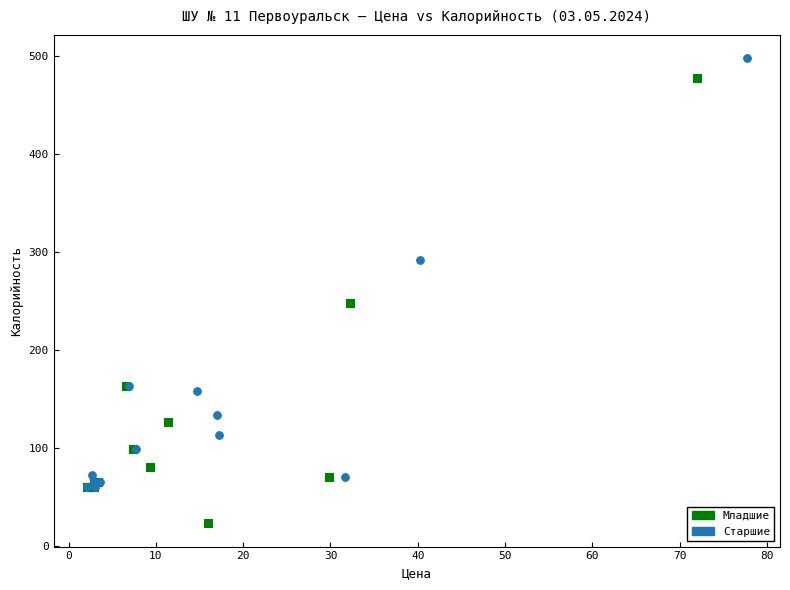

Which series has the largest Y range (max minus min)?

Младшие